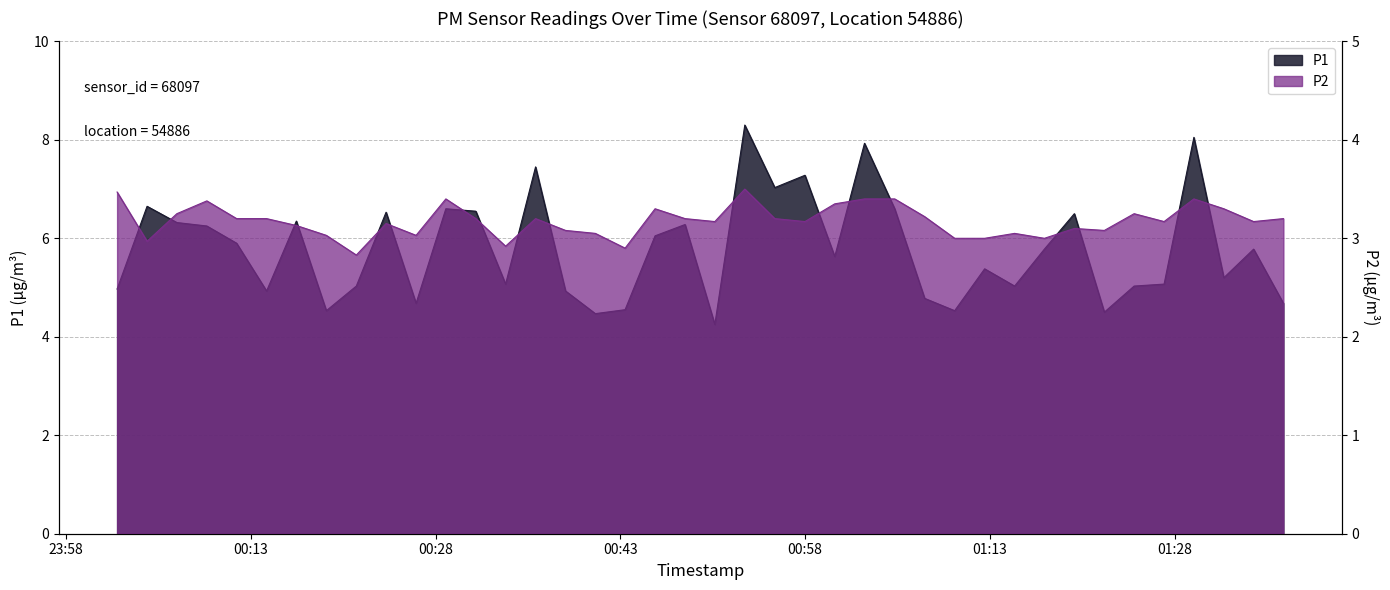

The value of P1 at 2022-07-22T01:02:49 is 11.4. True or false?

False